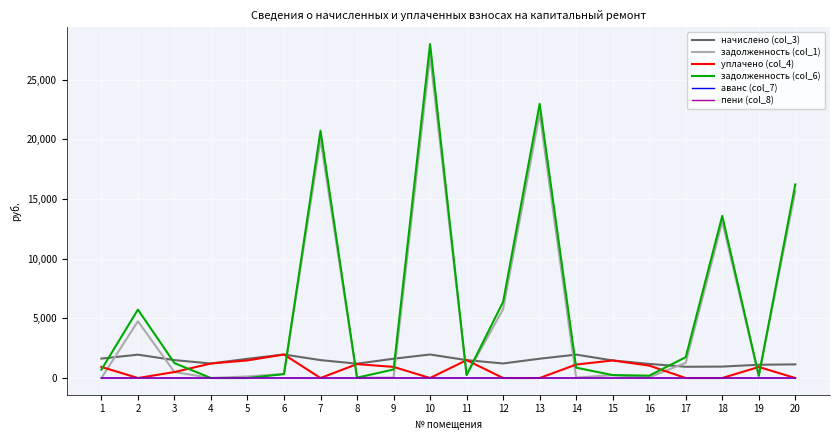

What is the total value across all series at 19?

2409.9